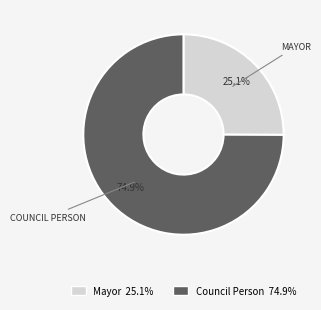

Is there a majority slice in this chart?

Yes